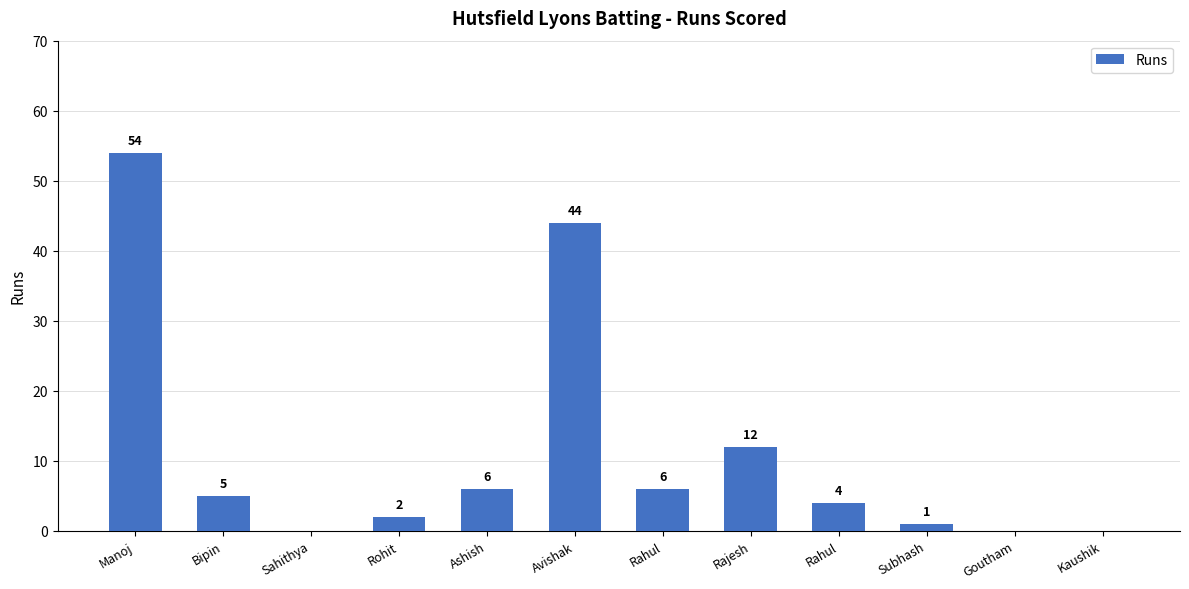

How many distinct data groups are displayed?

1